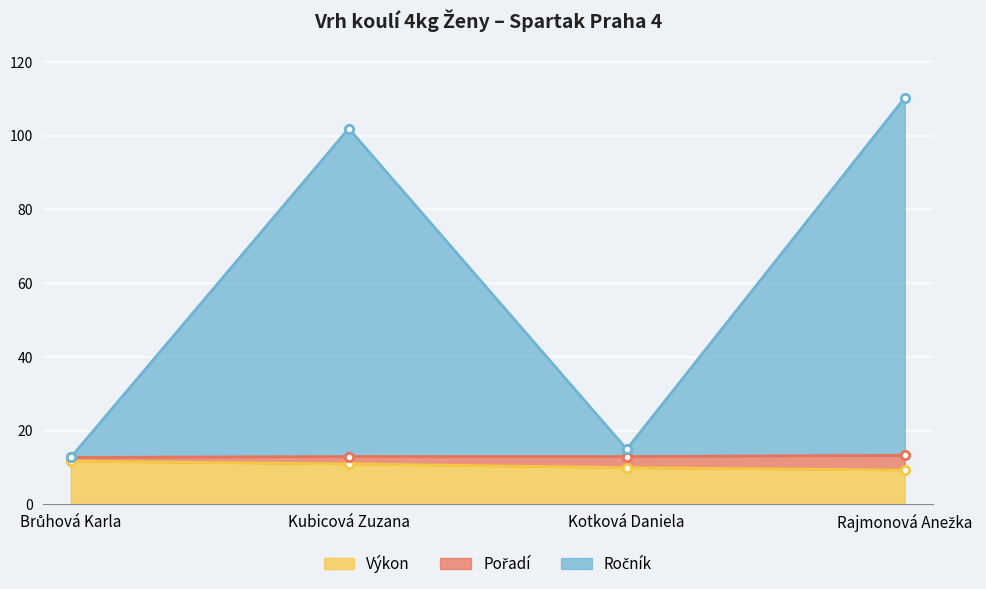

Is it true that Výkon equals 11.0 at Kubicová Zuzana?

True